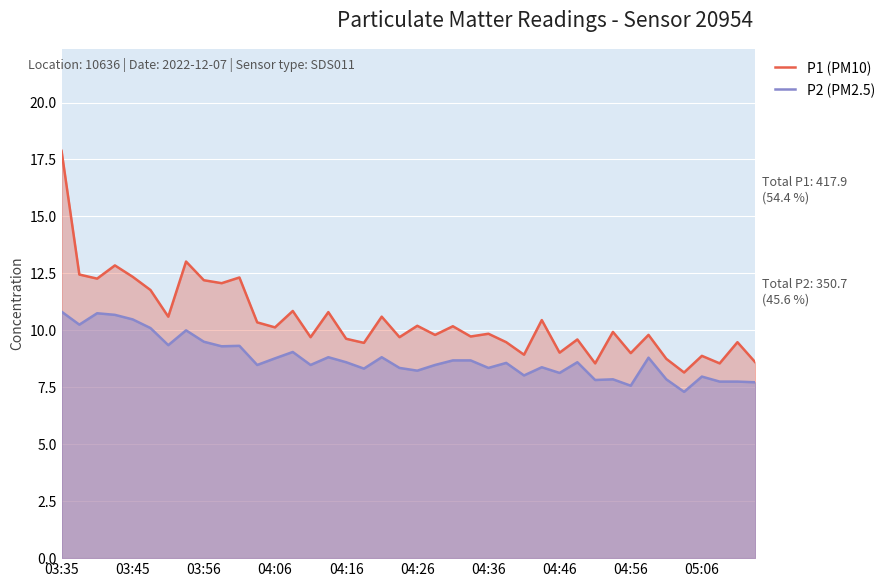

List the series in order of their peak value, highest first.

P1 (PM10), P2 (PM2.5)